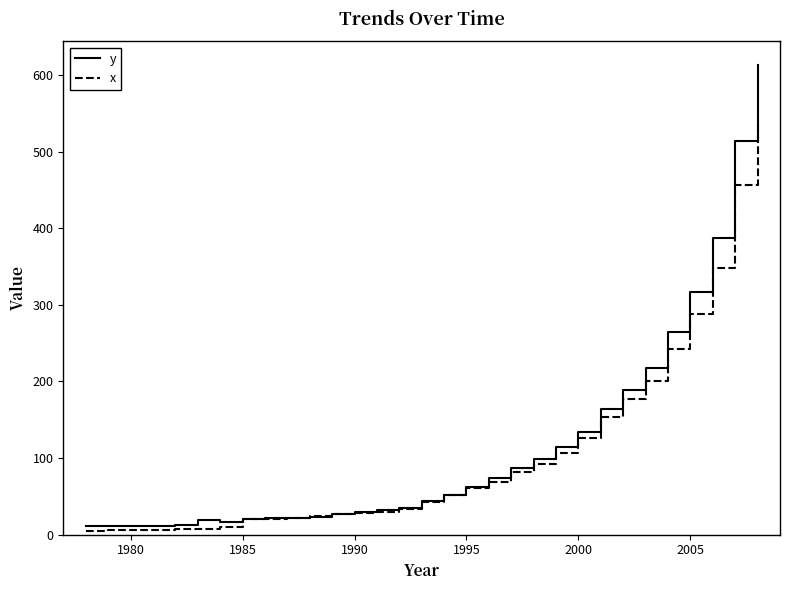

Rank the series by their maximum value, from highest to lowest.

y, x